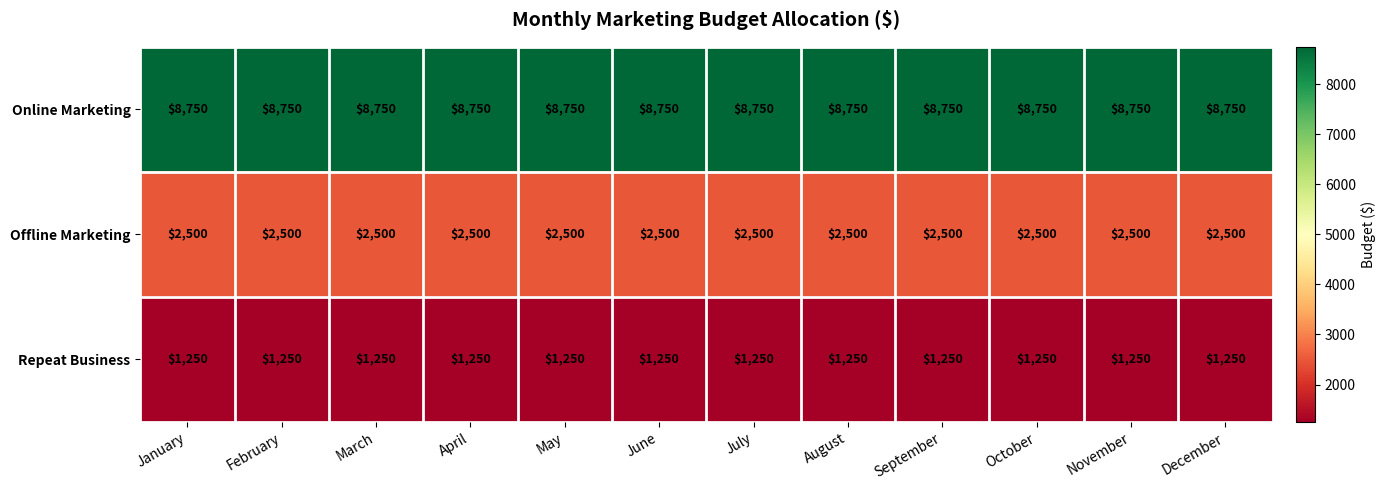

What is the sum of all Offline Marketing values?

30000